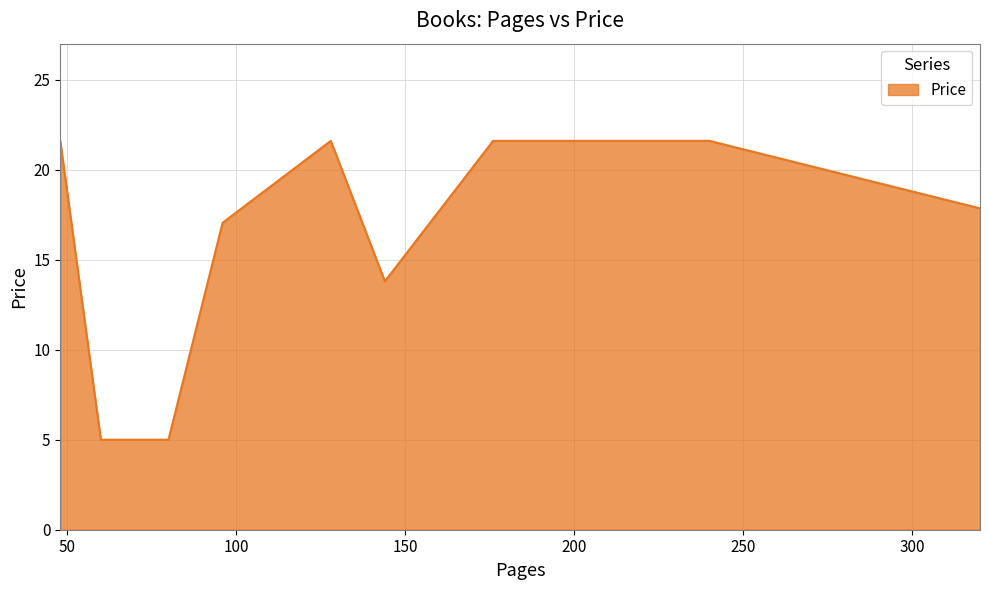

What is the difference between the maximum and minimum values?

16.6